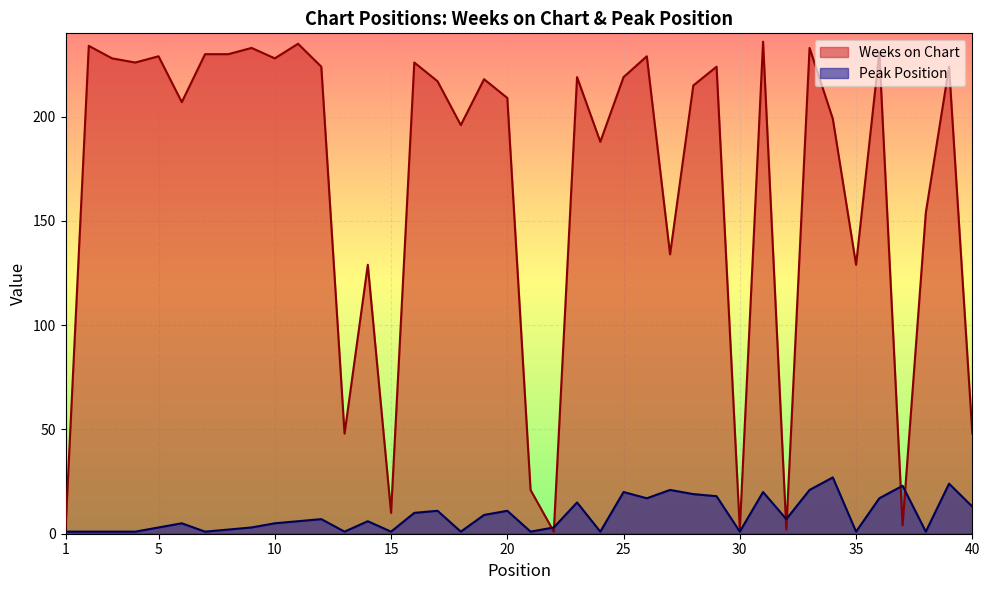

Rank the categories by Weeks on Chart value from highest to lowest.

31, 11, 2, 9, 33, 36, 7, 8, 5, 26, 3, 10, 4, 16, 12, 29, 39, 23, 25, 19, 17, 28, 20, 6, 34, 18, 24, 38, 27, 14, 35, 13, 40, 21, 15, 37, 1, 30, 32, 22